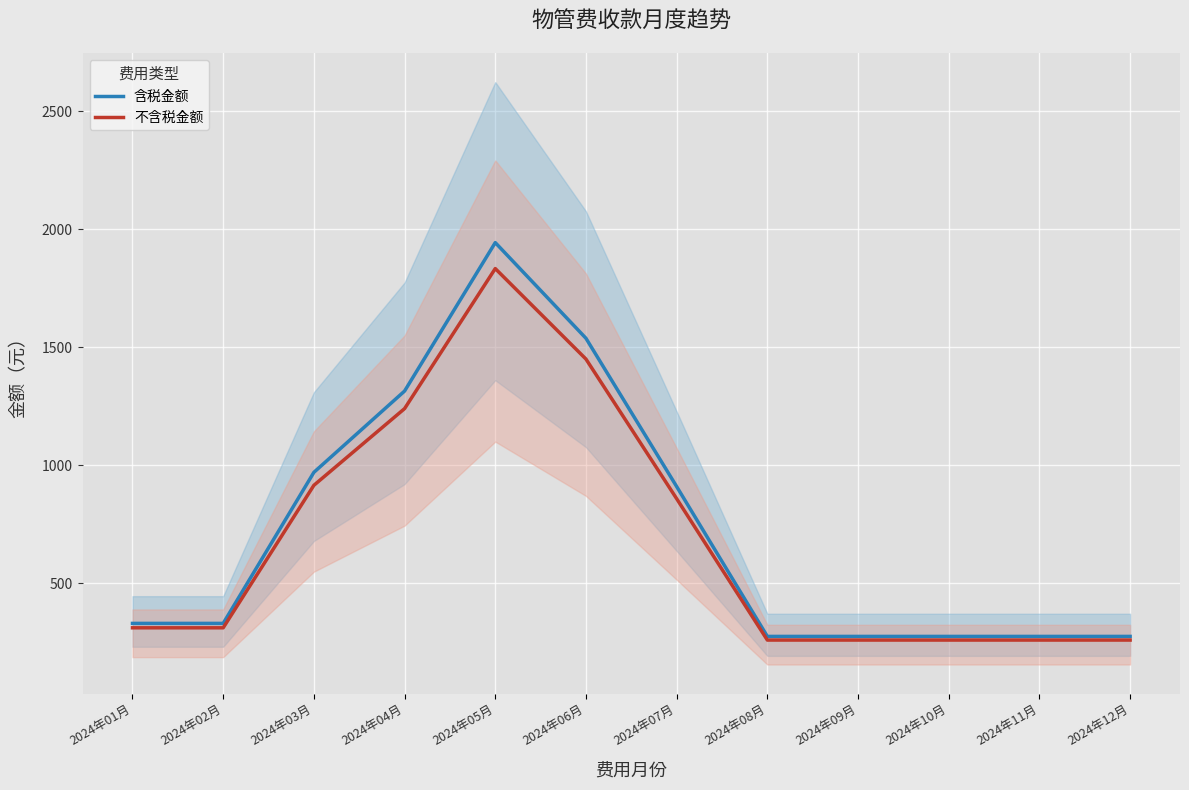

What is the sum of all 含税金额 values?

8704.2